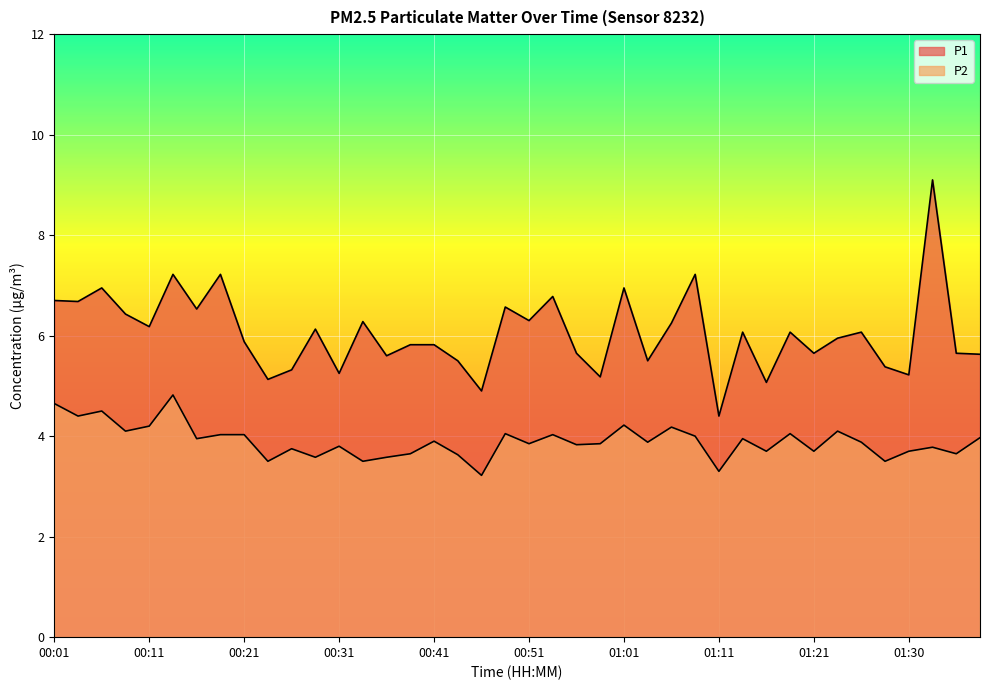

The P2 series shows 0.9 at 00:28. True or false?

False